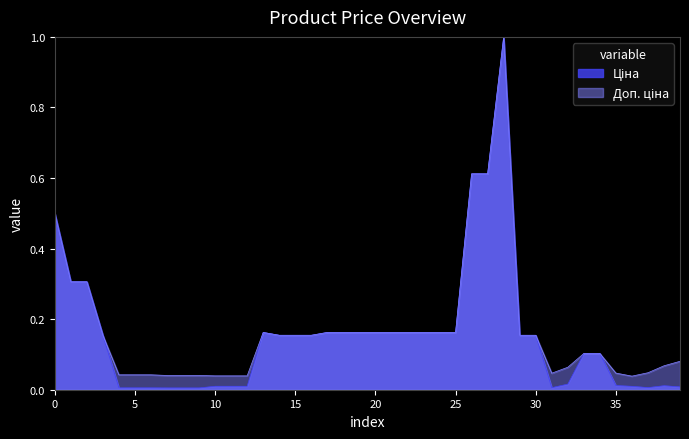

True or false: Ціна and Доп. ціна cross at least once.

False